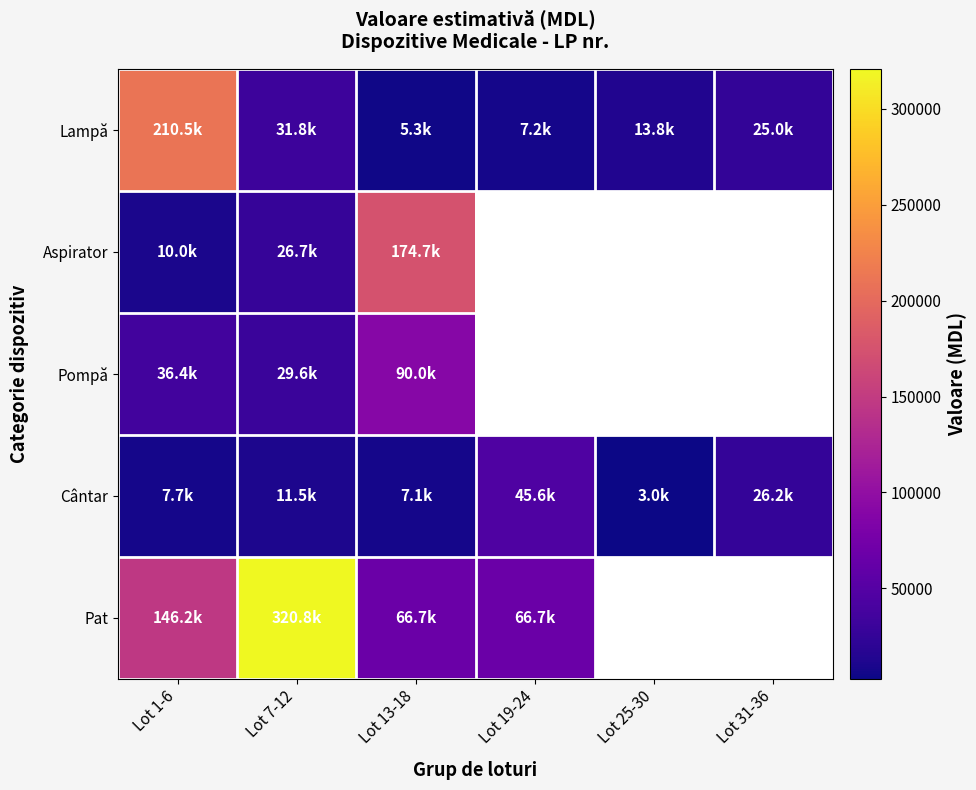

What is the difference between the highest and lowest values at Lot 1-6?

202879.0